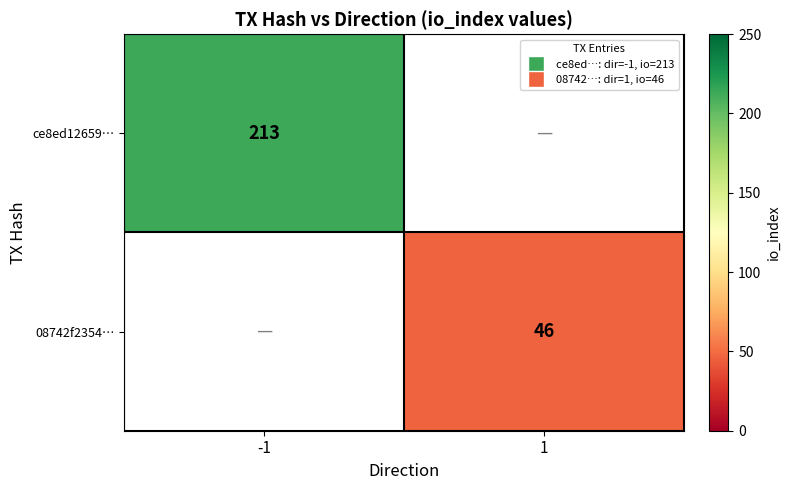

Is it true that ce8ed12659… equals 213 at -1?

True